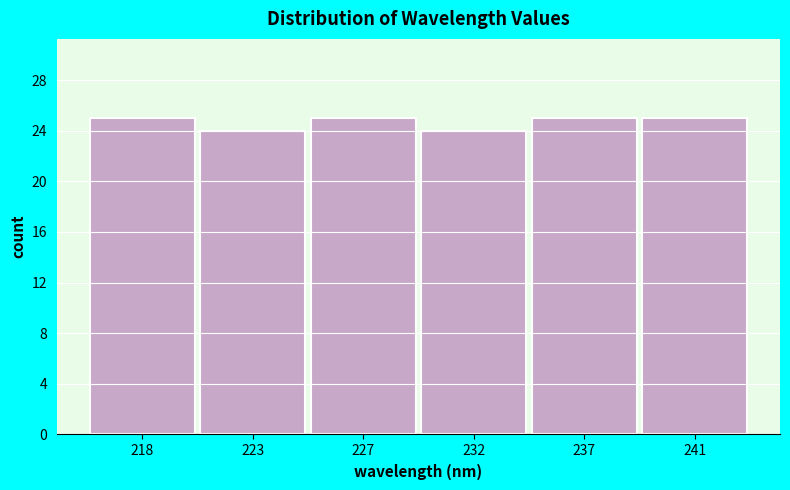

Reading left to right, what are all the values shown in this chart?

25	24	25	24	25	25